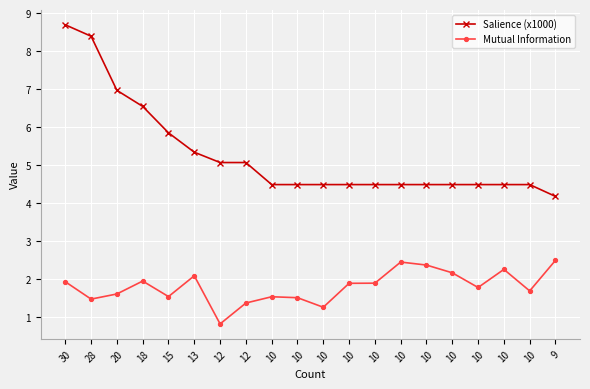

What are all the series names shown in the legend?

Salience (x1000), Mutual Information